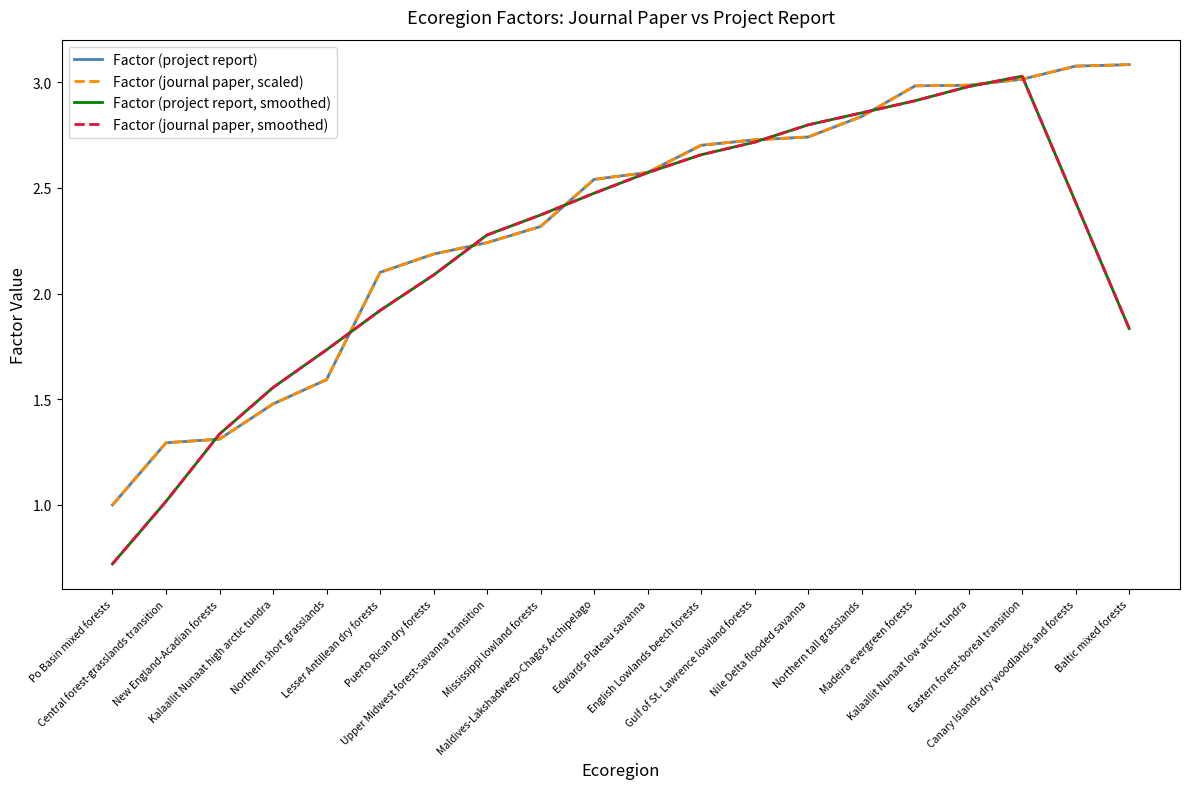

At which category is the sum across all series the highest?

Eastern forest-boreal transition